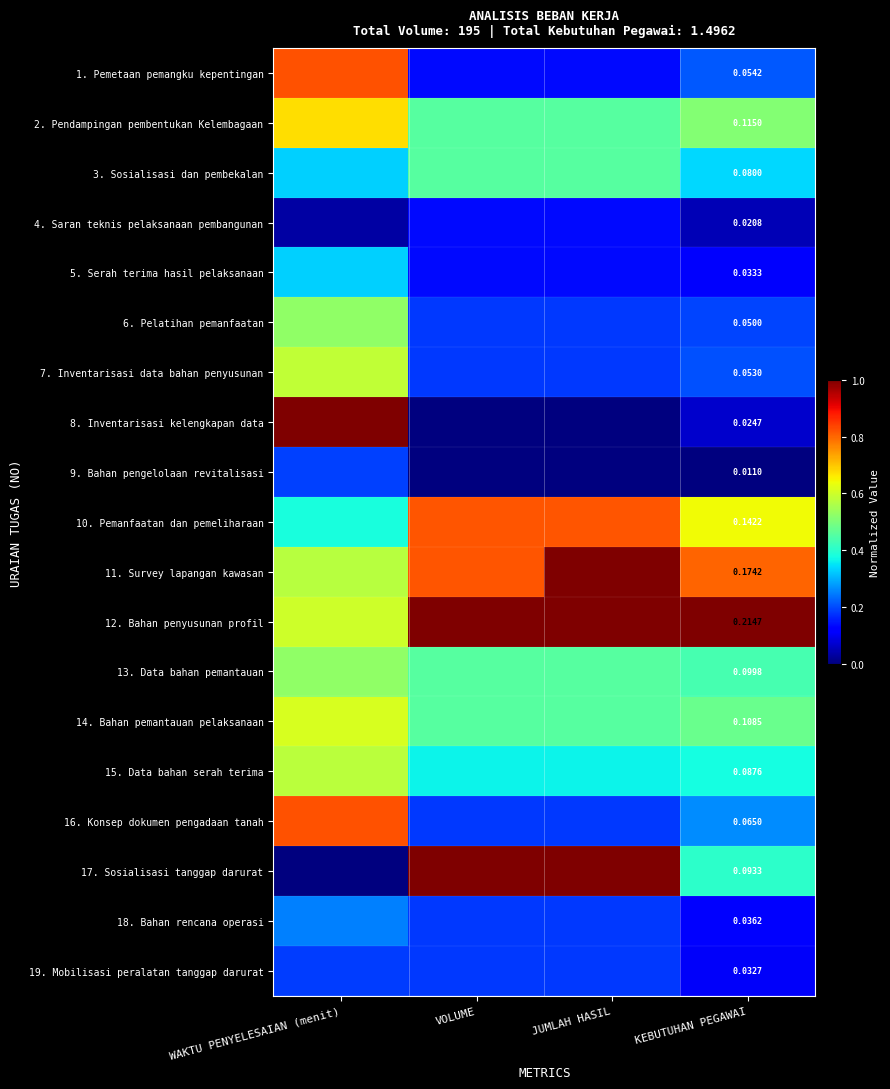

Where is 4. Saran teknis pelaksanaan pembangunan nearest to the value 0?

WAKTU PENYELESAIAN (menit)